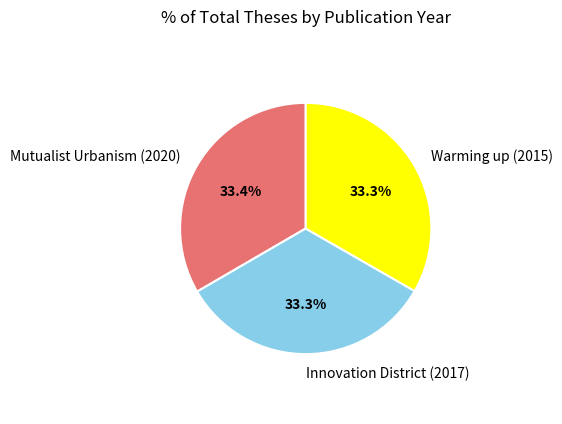

How many slices are in this pie chart?

3